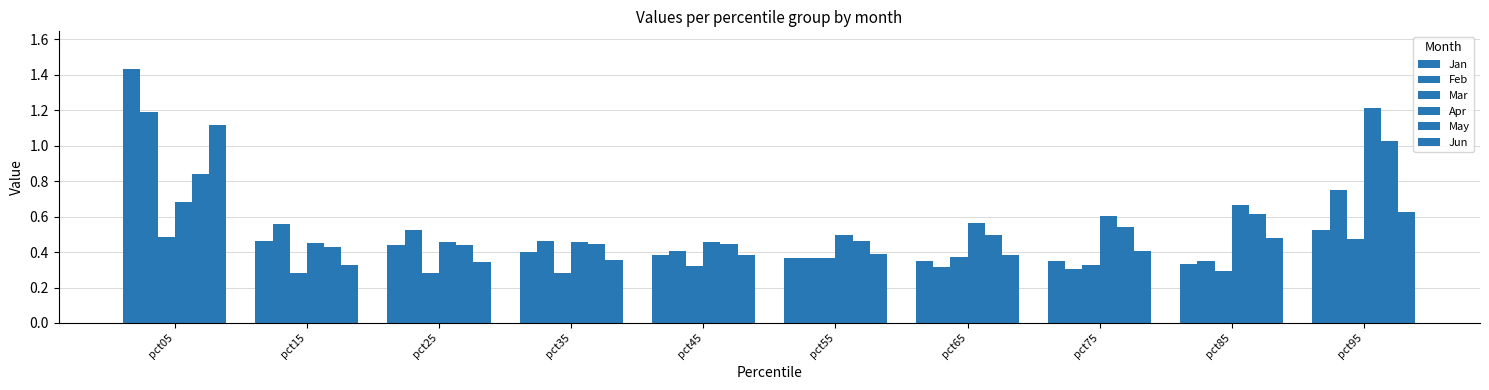

Is it true that May equals 0.4 at pct15?

True